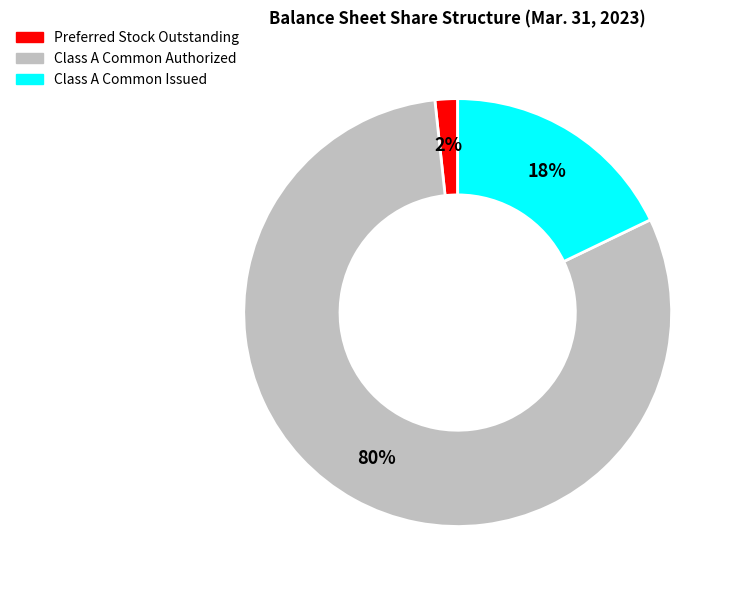

Do Preferred Stock Outstanding and Class A Common Authorized together represent more than half of the pie?

Yes